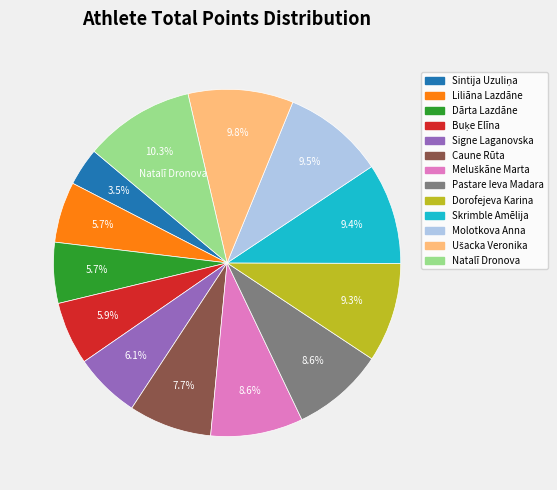

Is the sum of Dārta Lazdāne and Liliāna Lazdāne greater than half?

No